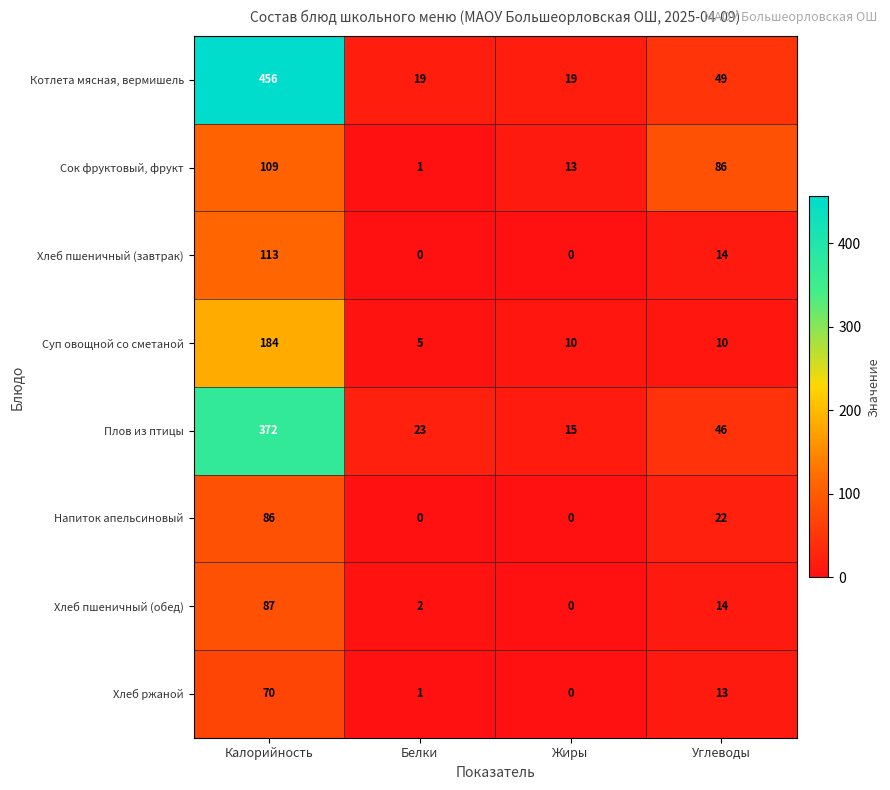

True or false: Суп овощной со сметаной has a value of 3 at Жиры.

False